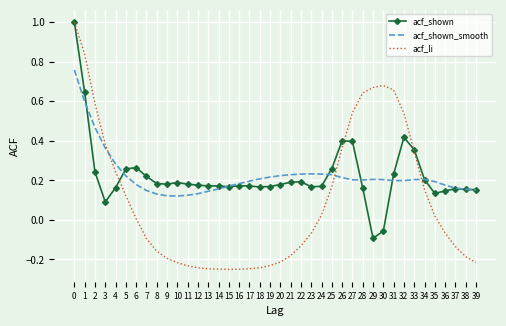

The value of acf_li at 28 is 0.6. True or false?

True